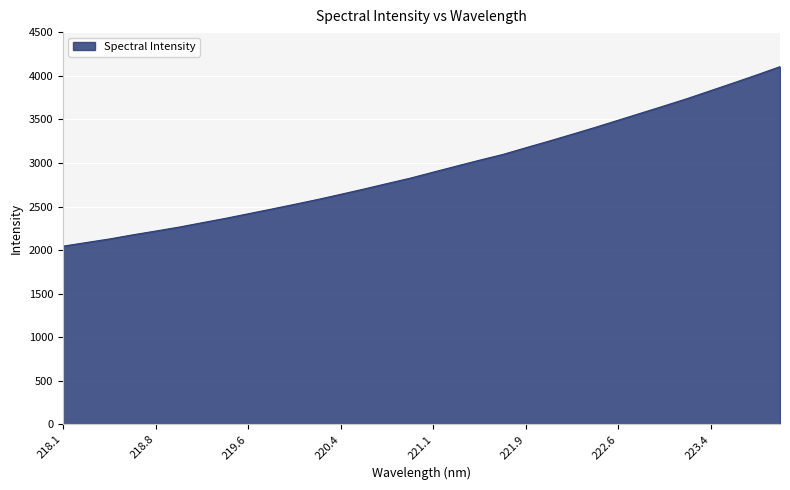

What is the smallest value displayed?

2044.8